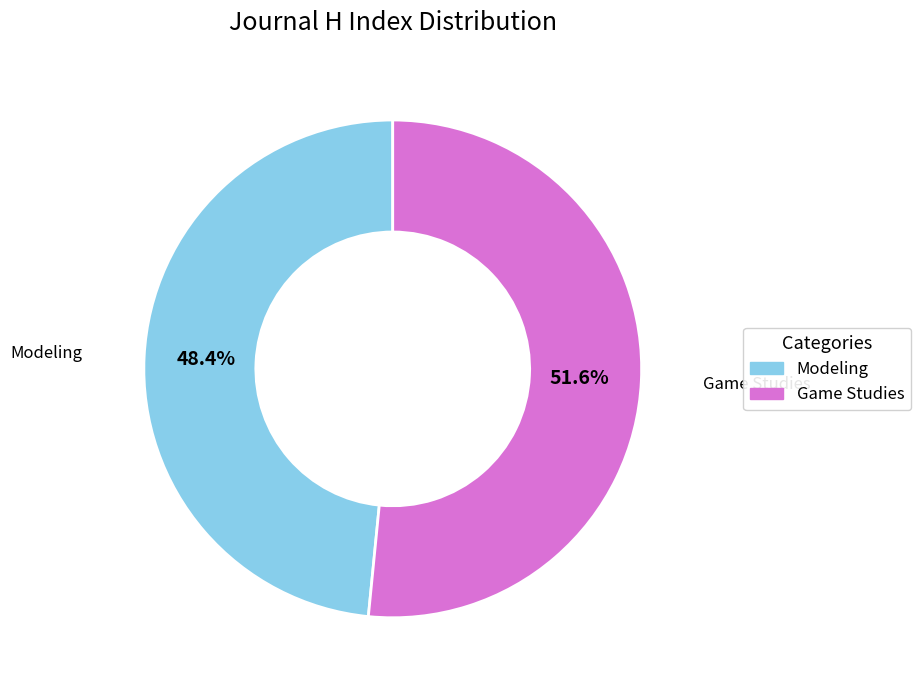

Between Modeling and Game Studies, which is larger?

Game Studies